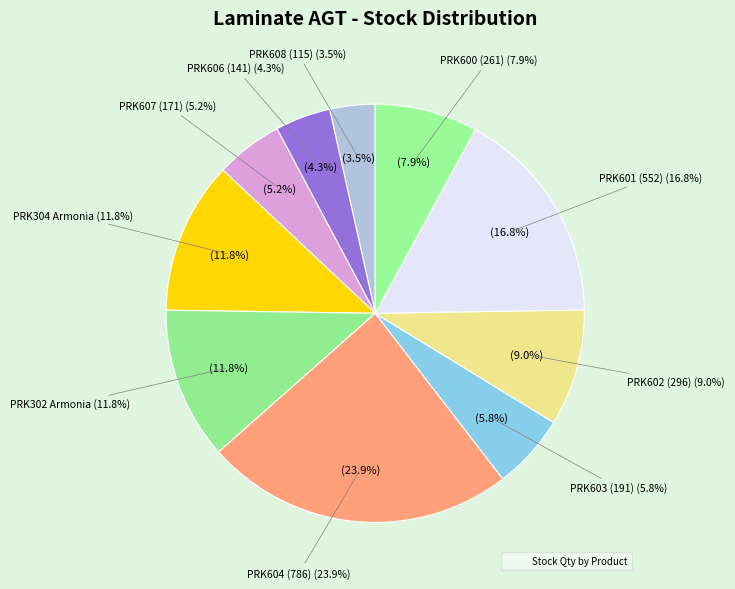

What is the smallest slice in the pie chart?

PRK608 (115)